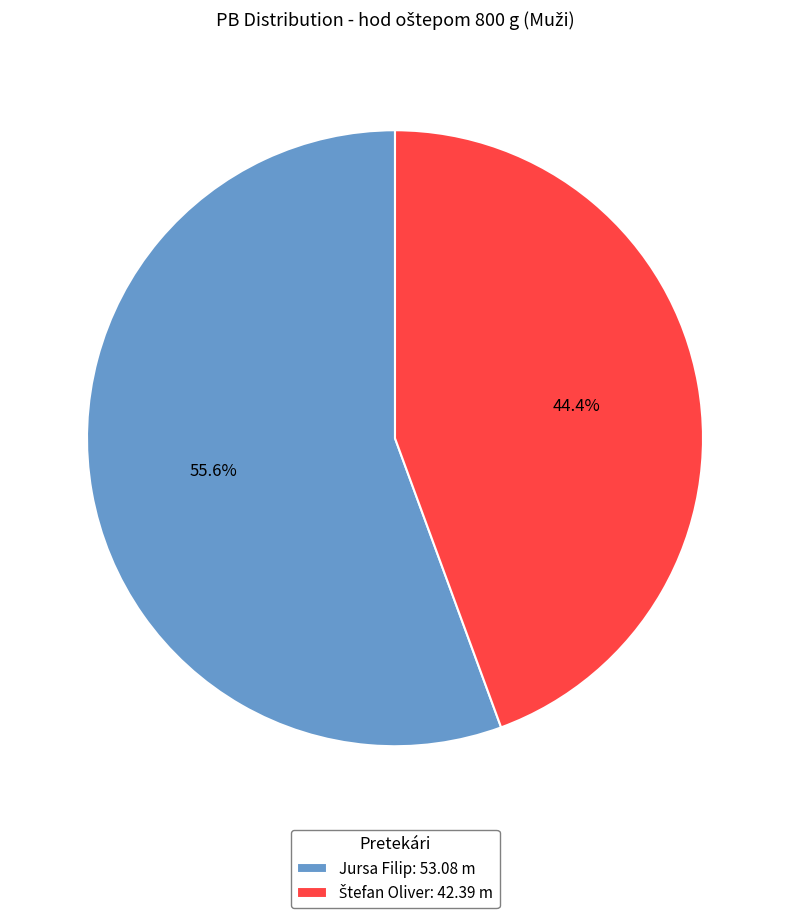

Count the number of slices in the pie.

2